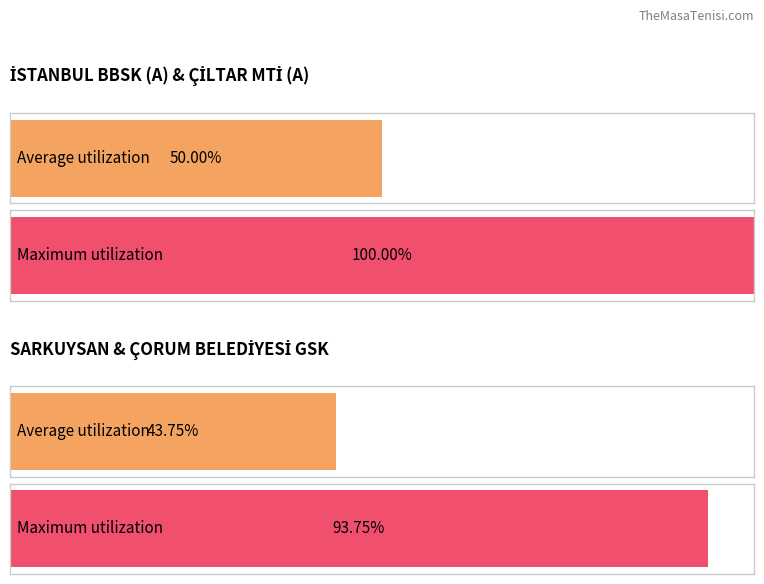

At which category is the sum across all series the highest?

İSTANBUL BBSK (A)